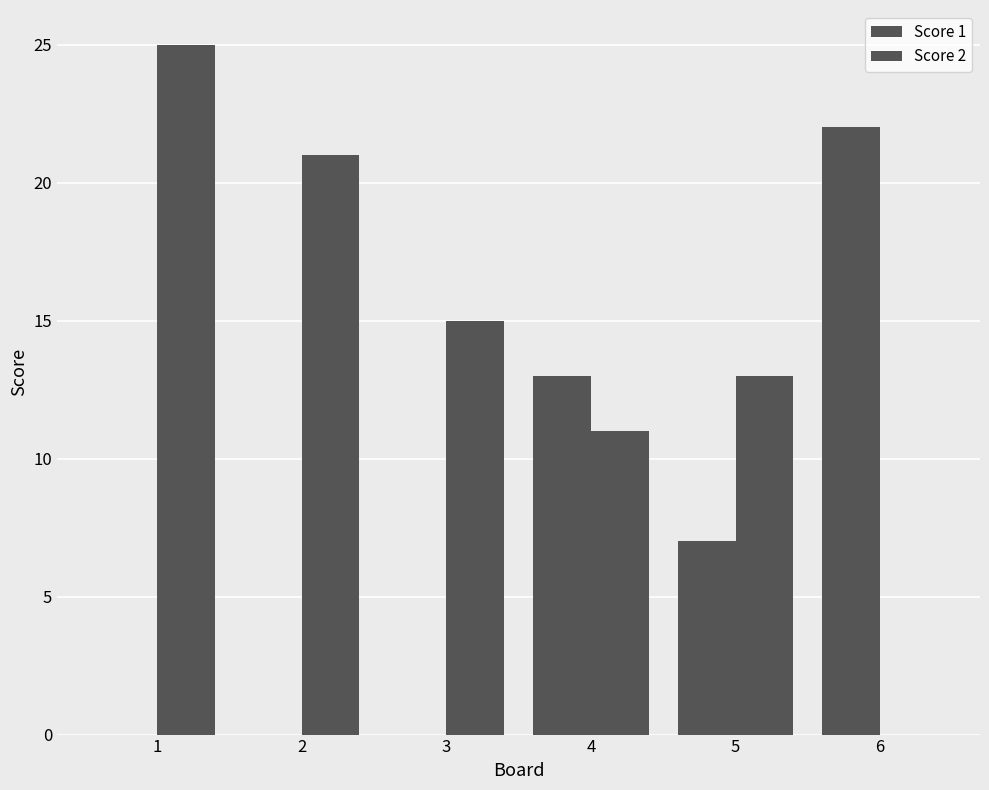

Are the bars grouped side by side (vs. stacked)?

Yes